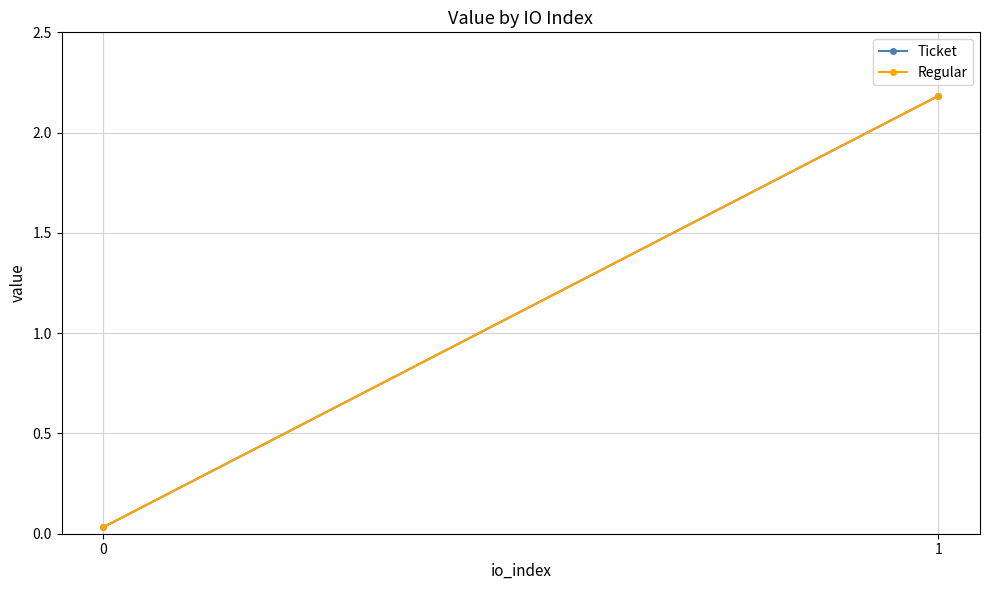

How many data points does each series have?

2